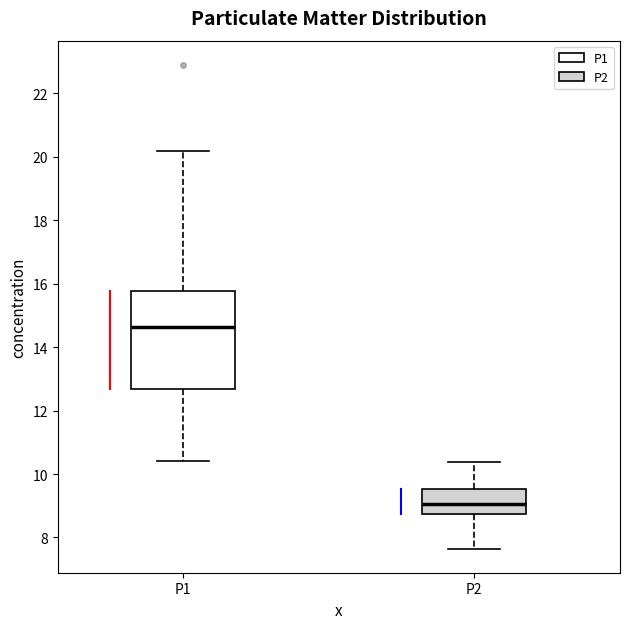

Reading left to right, transcribe this box plot: for each box, give where its median line is, the range the box spans, and where its two whiskers end, as read against the y-axis. The values are not printed on the chart, so give them approximately, as read against the axis.

P1: median 14.6, box 12.6 to 15.8, whiskers 10.4 to 20.2
P2: median 9.0, box 8.8 to 9.6, whiskers 7.6 to 10.4